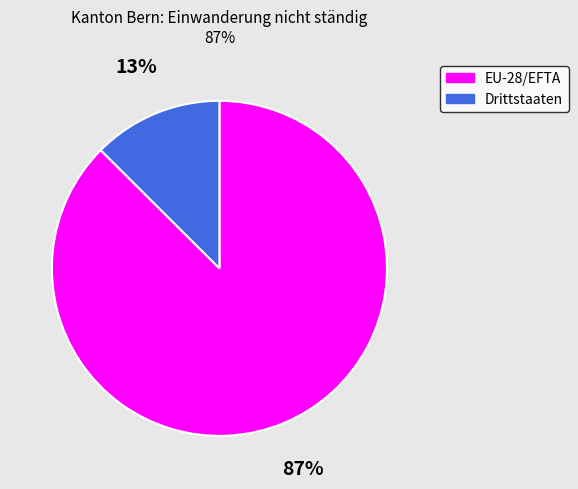

Combined, do EU-28/EFTA and Drittstaaten account for over 50%?

Yes